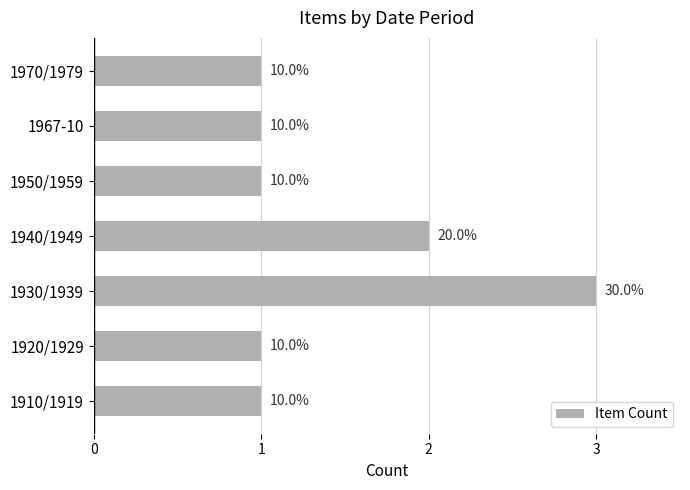

What is the sum of all values?

10